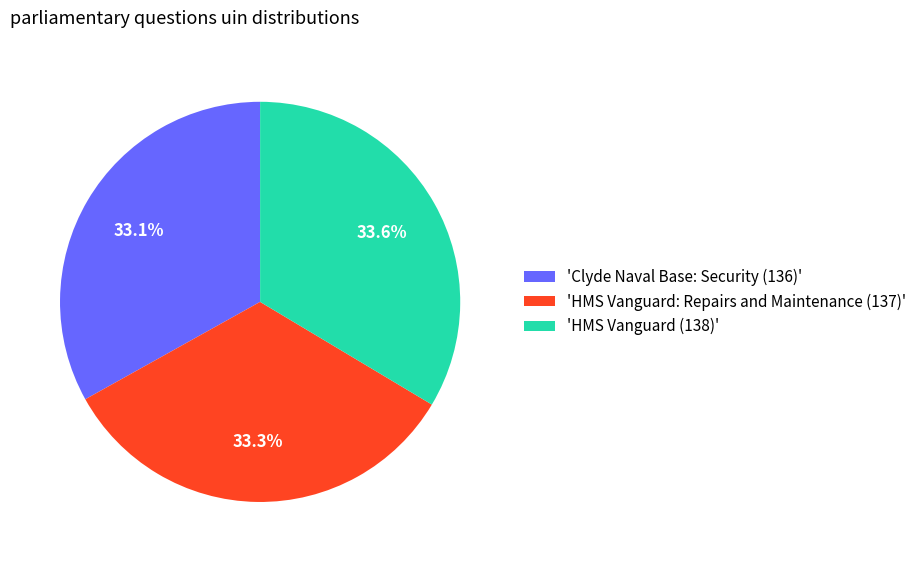

Does any single category account for the majority?

No